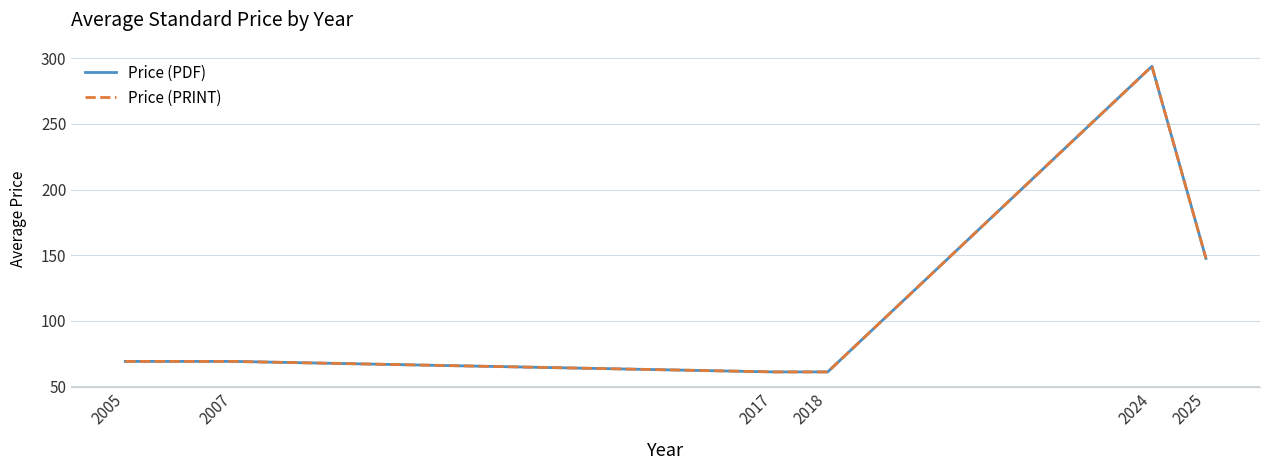

Reading right to left, list all the values displayed in this chart.

Price (PDF): 147.5	294.0	61.0	61.0	69.0	69.0
Price (PRINT): 147.5	294.0	61.0	61.0	69.0	69.0